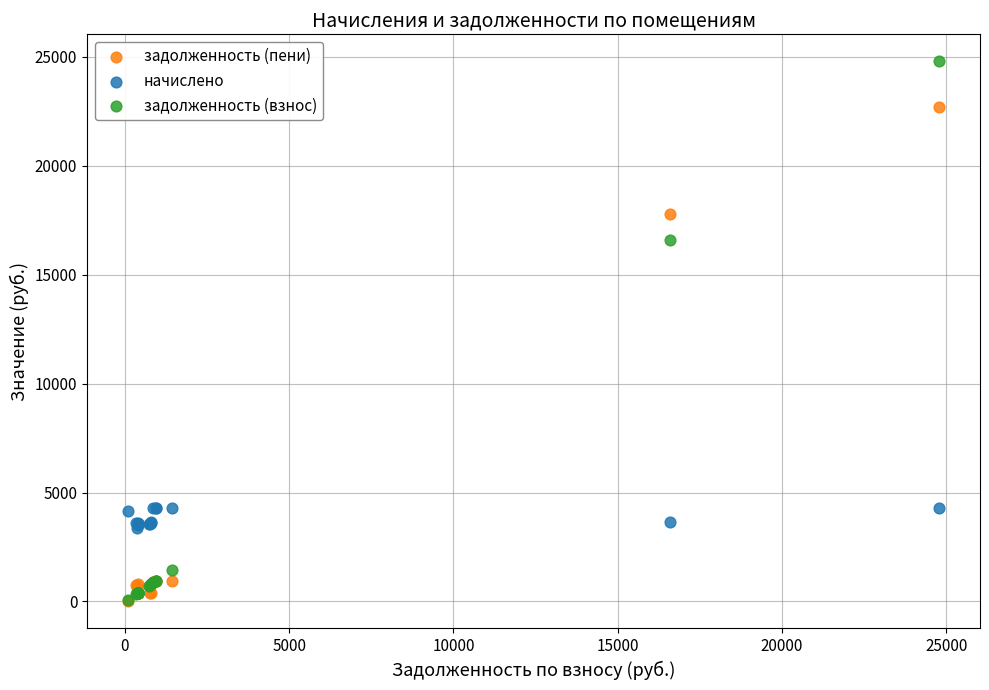

What are all the series names shown in the legend?

задолженность (пени), начислено, задолженность (взнос)